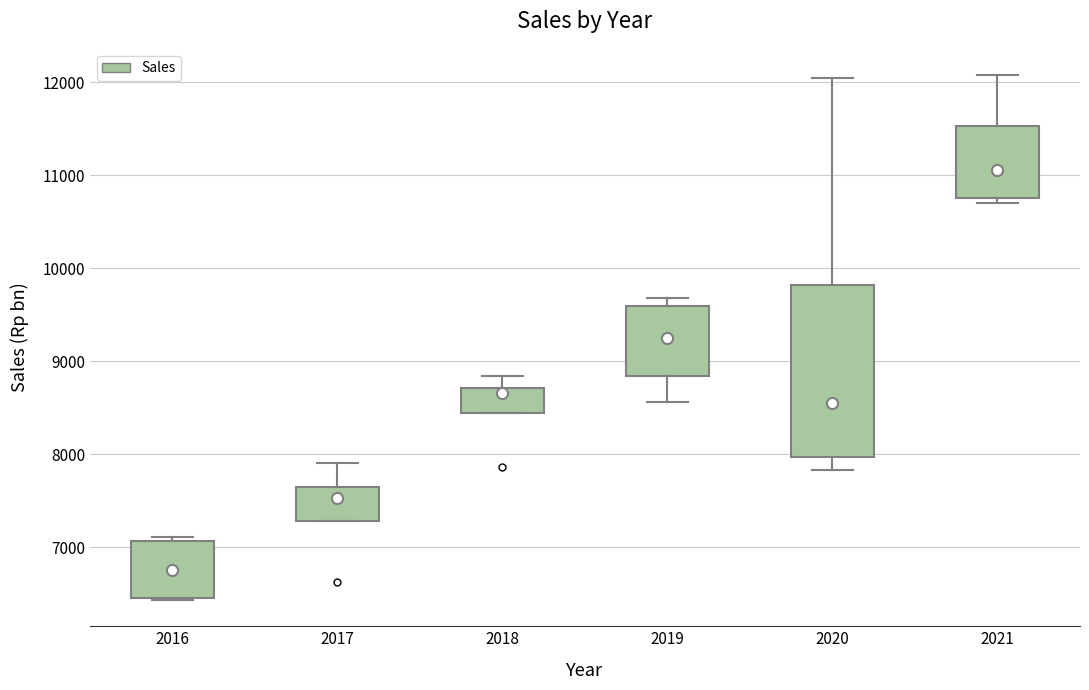

Reading left to right, transcribe this box plot: for each box, give where its median line is, the range the box spans, and where its two whiskers end, as read against the y-axis. The values are not printed on the chart, so give them approximately, as read against the axis.

2016: median 6800, box 6500 to 7100, whiskers 6400 to 7100 (just above the box's upper edge)
2017: median 7500, box 7300 to 7600, whiskers 7300 to 7900
2018: median 8700 (just below the box's upper edge), box 8400 to 8700, whiskers 8400 to 8800
2019: median 9200, box 8800 to 9600, whiskers 8600 to 9700
2020: median 8500, box 8000 to 9800, whiskers 7800 to 12000
2021: median 11100, box 10800 to 11500, whiskers 10700 to 12100